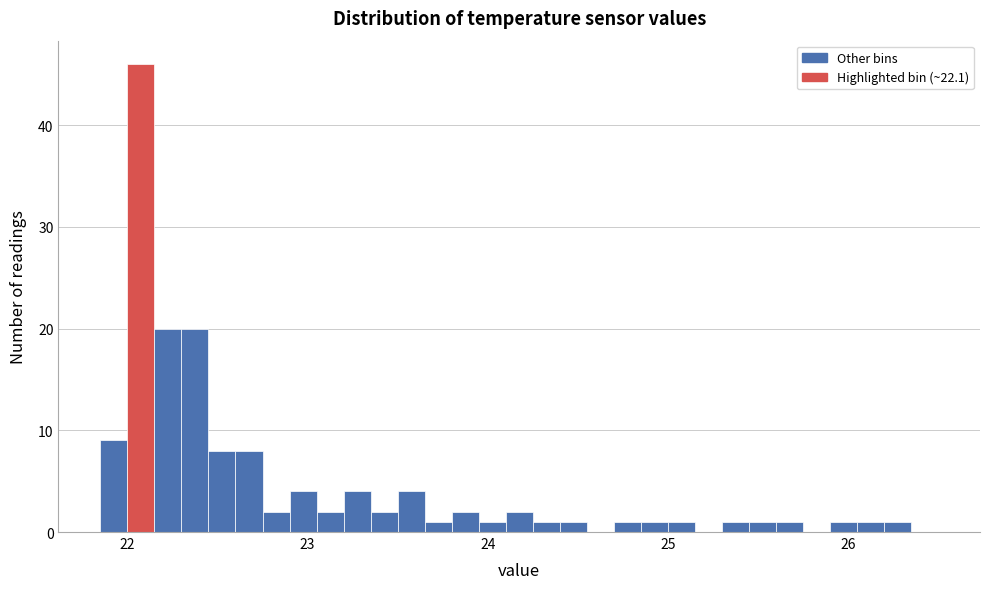

Around what value on the x-axis is the tallest bar? Give the approximate position of its centre, as read against the axis.

22.1